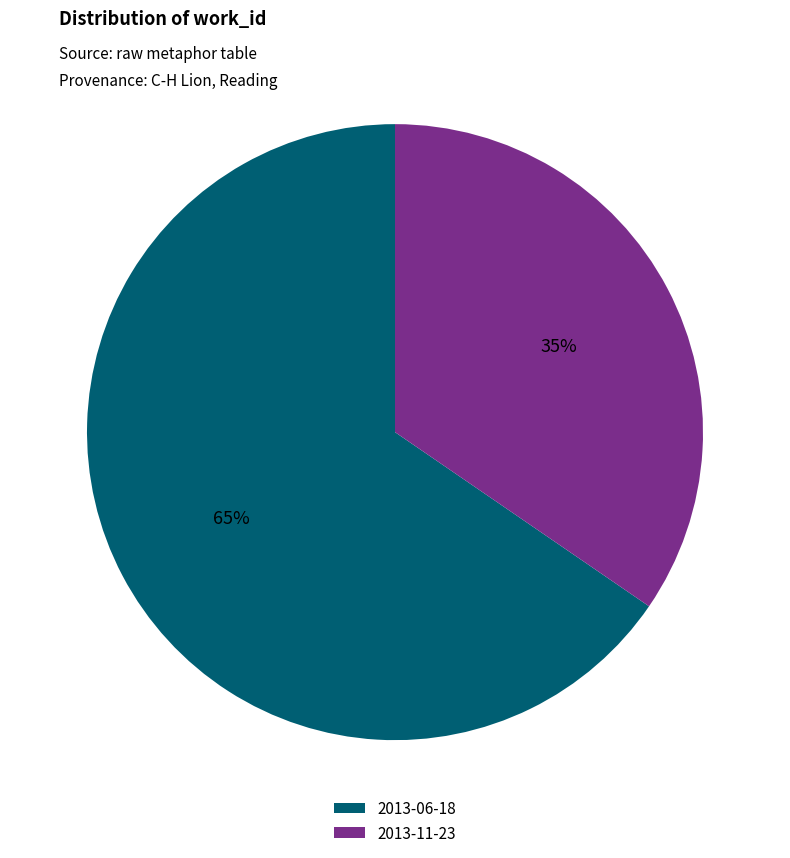

Is there any slice that represents more than half of the pie?

Yes